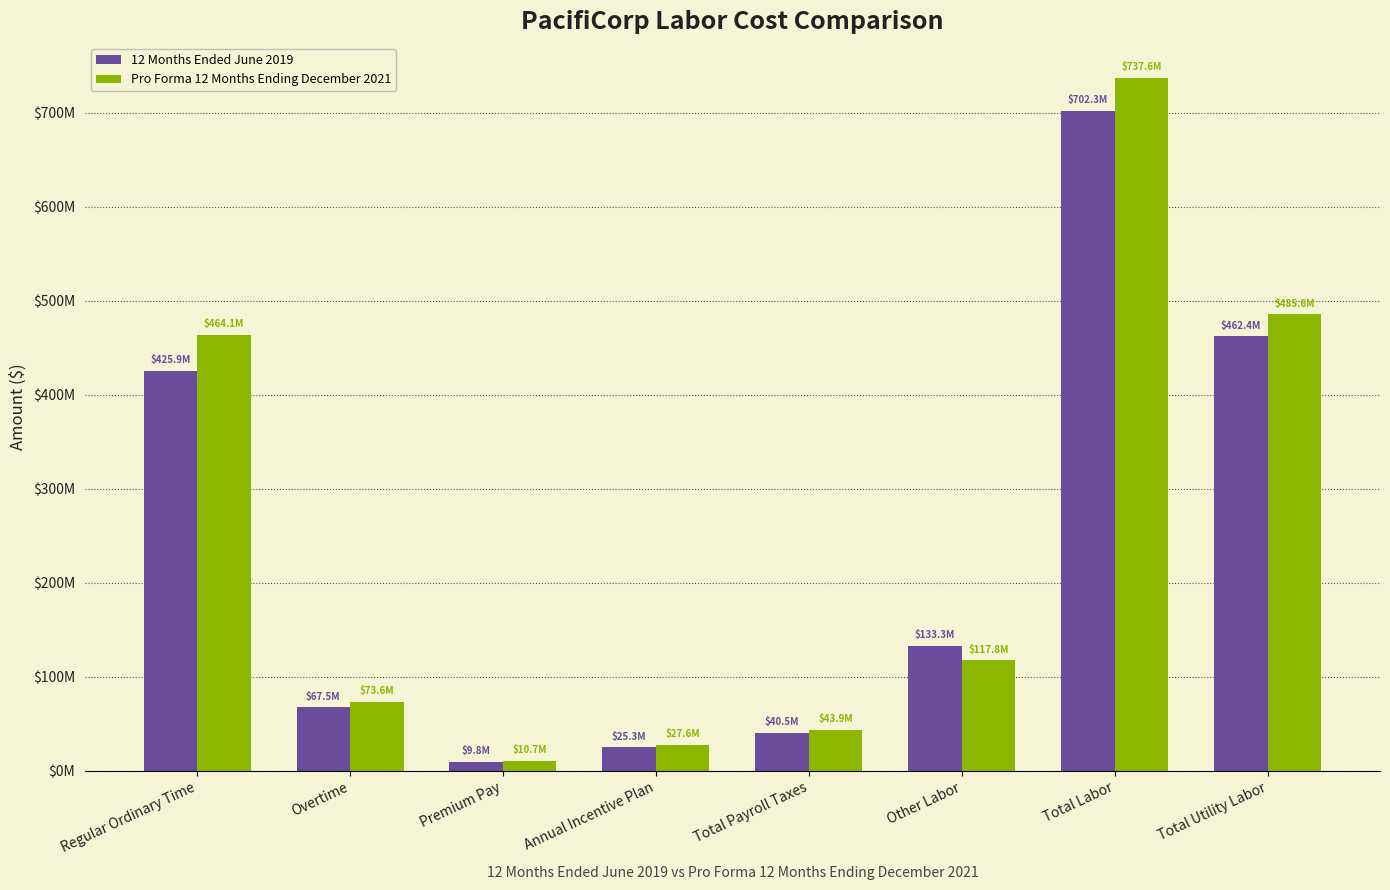

Is the value of Pro Forma 12 Months Ending December 2021 at Total Payroll Taxes greater than the value of 12 Months Ended June 2019 at Overtime?

No